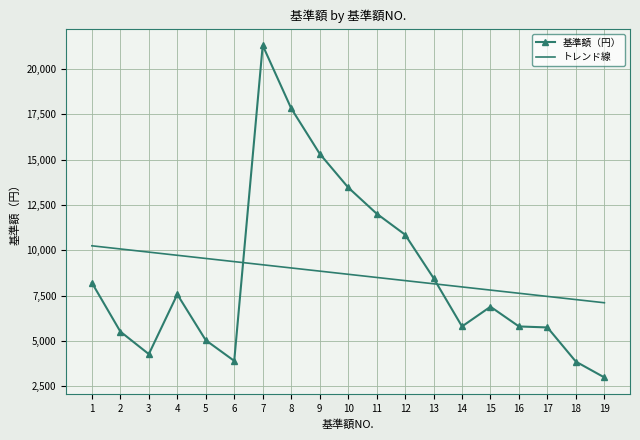

True or false: トレンド線 and 基準額（円） cross at least once.

True